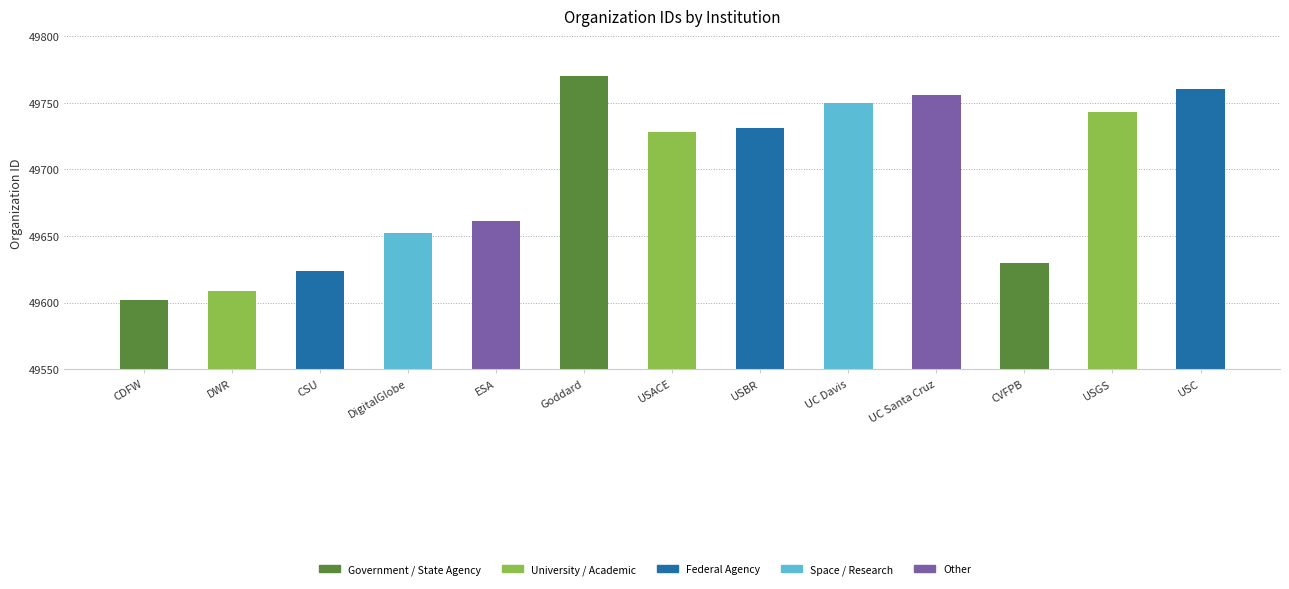

How many categories are shown in the chart?

13